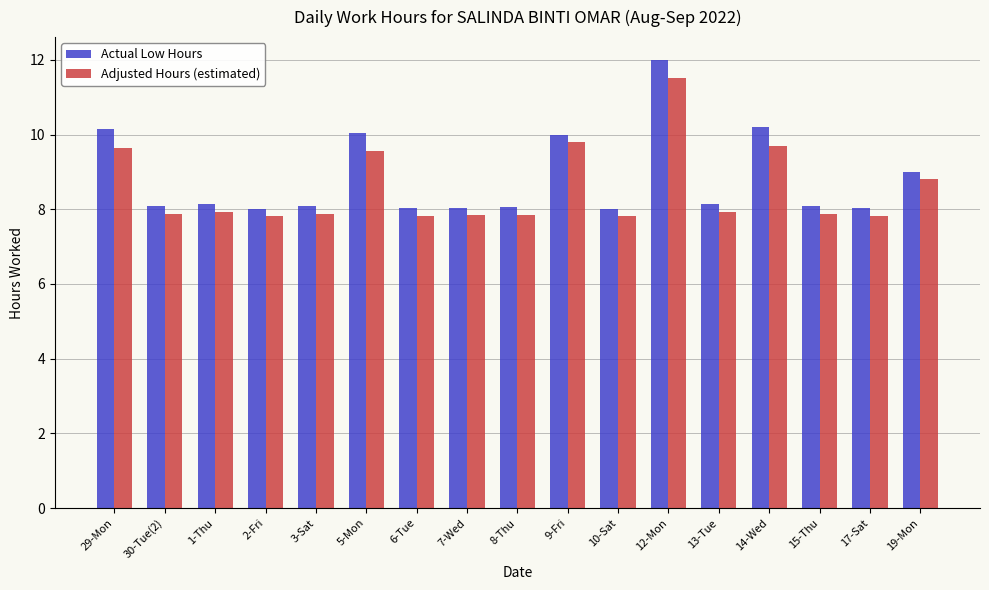

At which category is the sum across all series the highest?

12-Mon